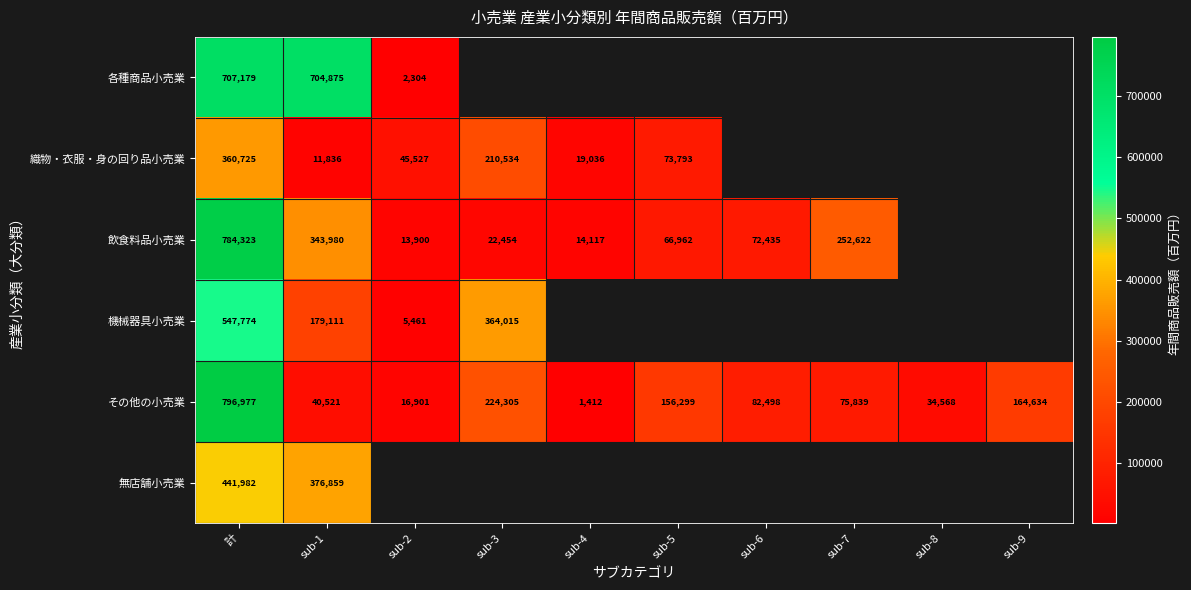

List the labels in order of その他の小売業 value, smallest first.

sub-4, sub-2, sub-8, sub-1, sub-7, sub-6, sub-5, sub-9, sub-3, 計